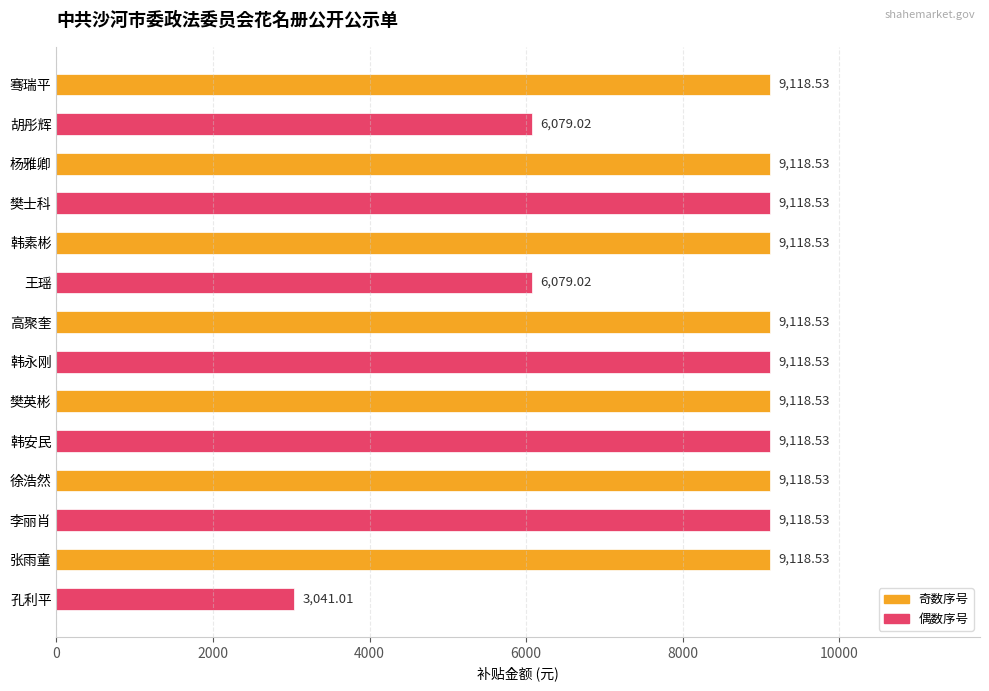

What is the ratio of the value at 孔利平 to the value at 胡彤辉?

0.5